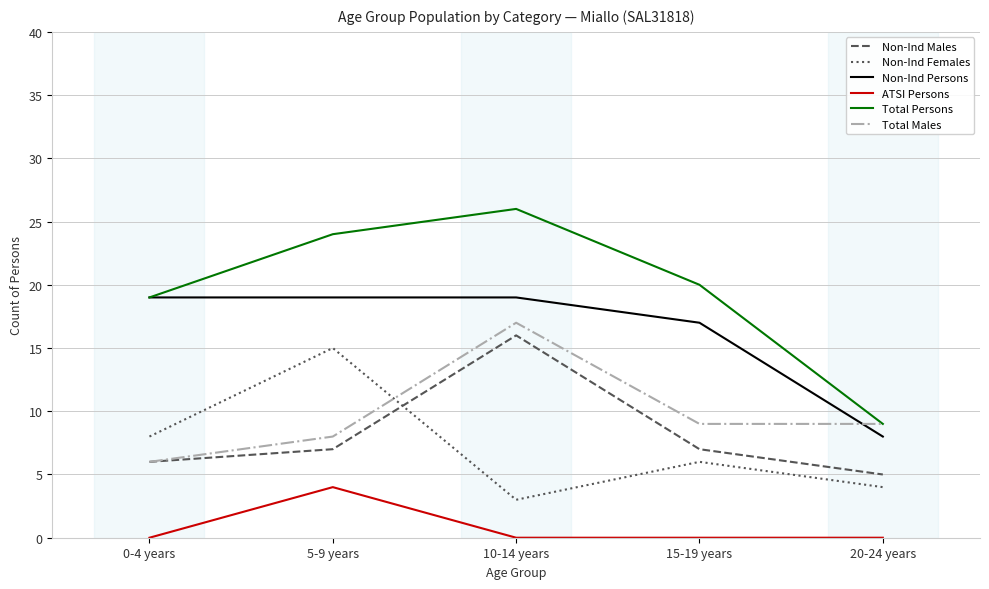

At which label does Non-Ind Persons reach its minimum?

20-24 years